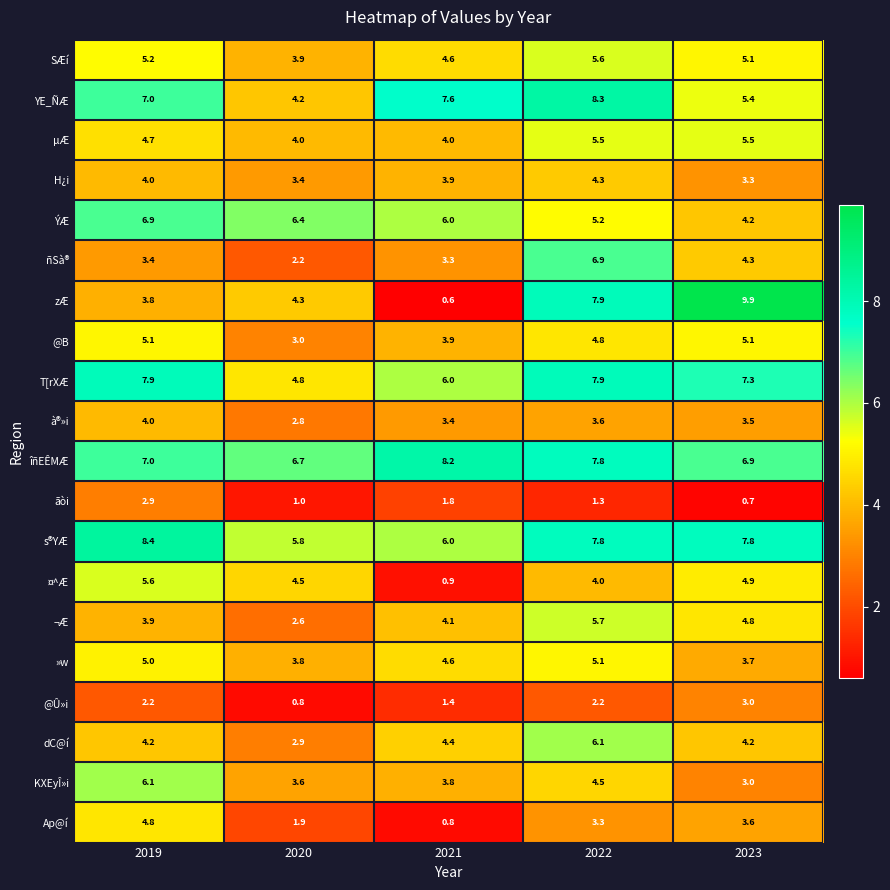

Which series has the largest total across all categories?

îñEÊMÆ